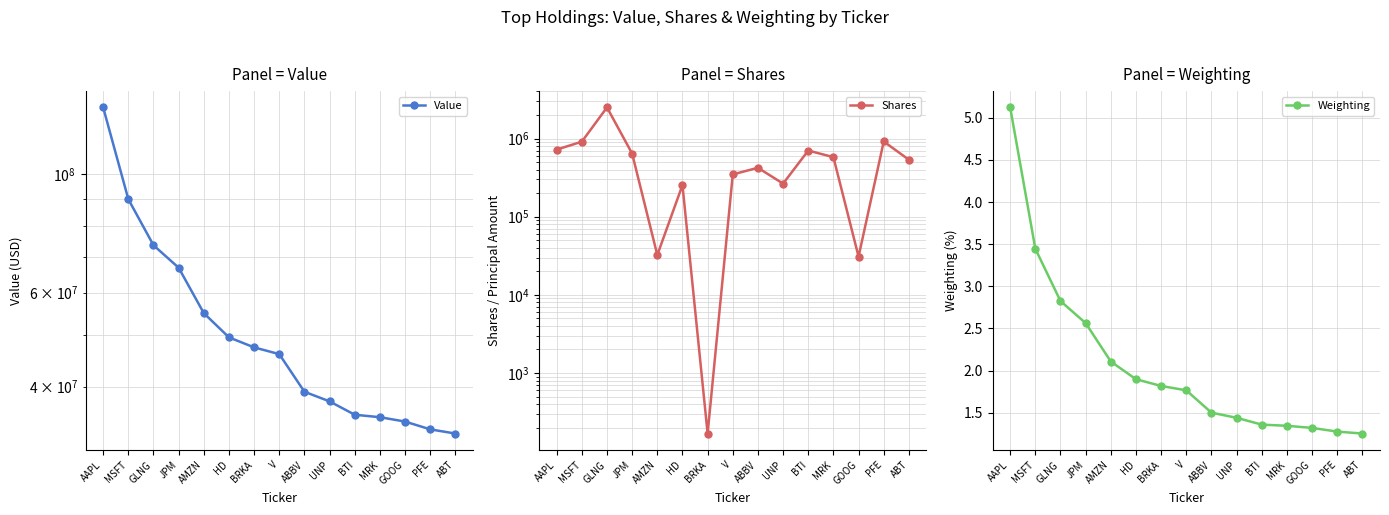

Which series has the largest range (max minus min)?

Value